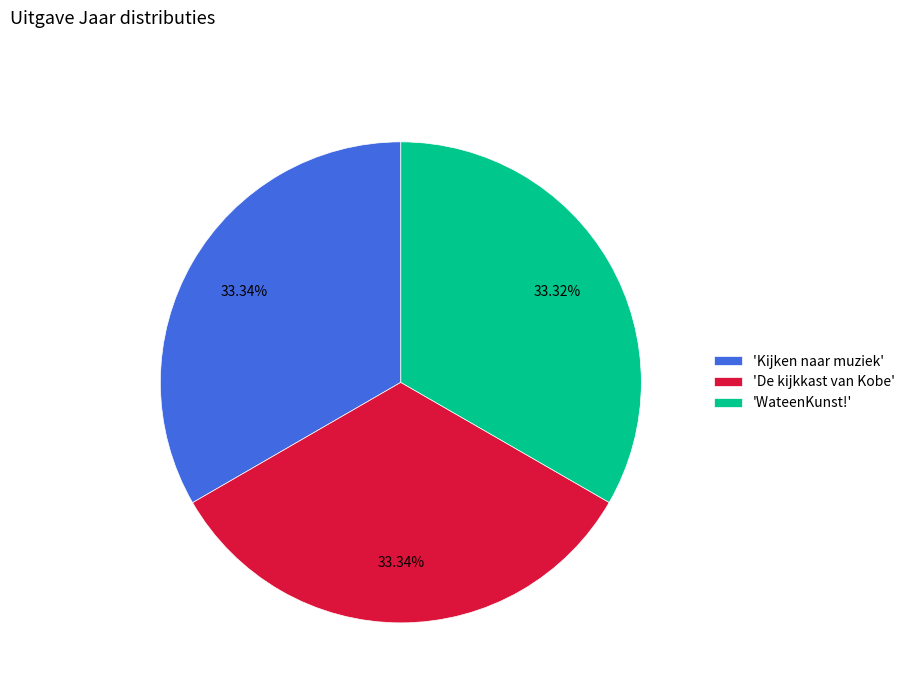

Do 'WateenKunst!' and 'Kijken naar muziek' together represent more than half of the pie?

Yes